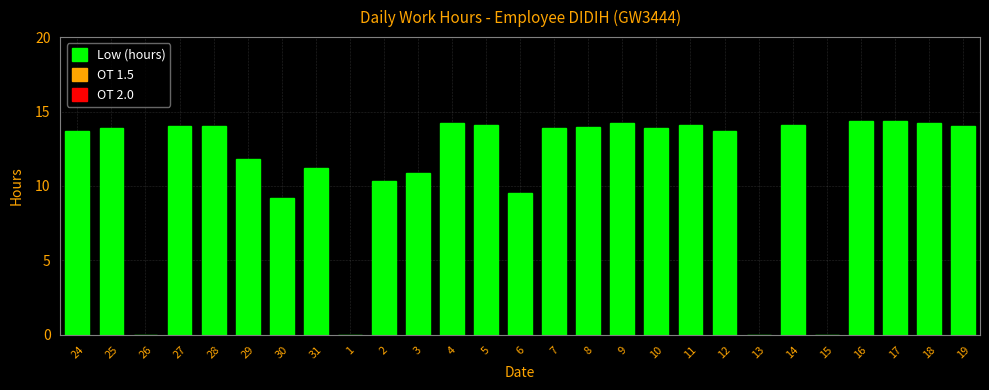

Approximately how many times larger is the value at 7 compared to 2?

1.3